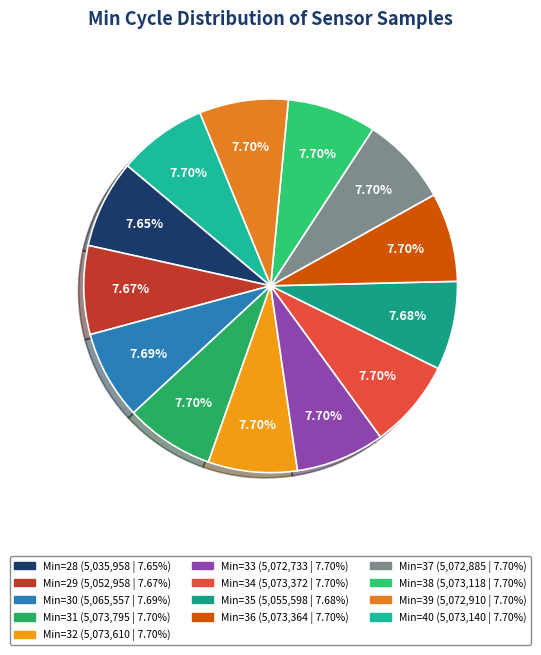

How many segments does this pie chart have?

13